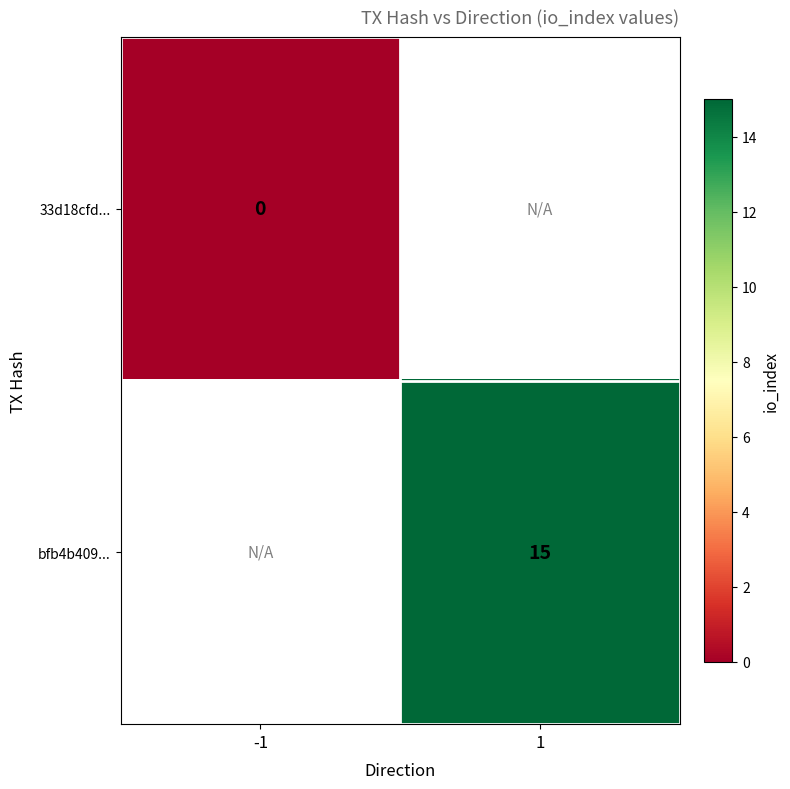

Is the value of bfb4b409... at 1 greater than the value of 33d18cfd... at -1?

Yes